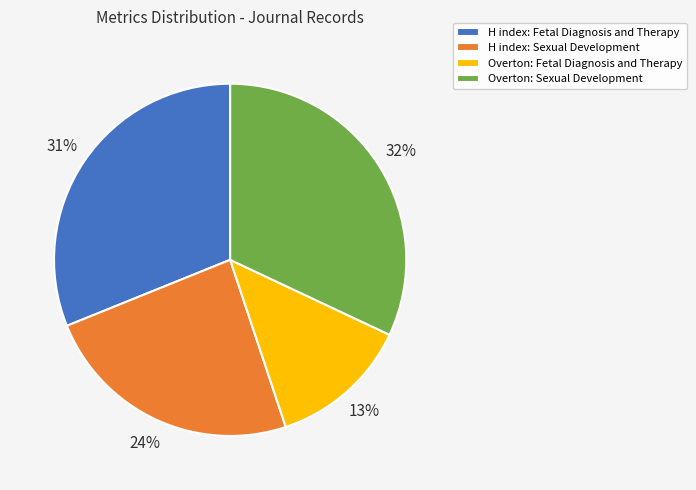

To the nearest percent, what is the combined percentage of H index: Fetal Diagnosis and Therapy and H index: Sexual Development?

55%